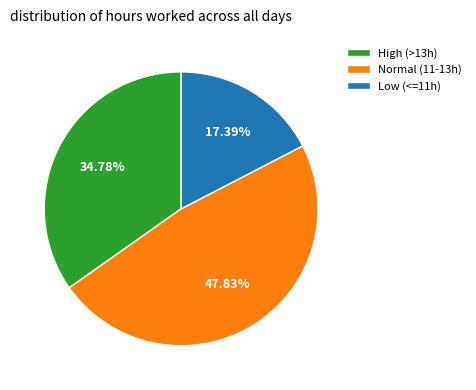

Which category has the smallest portion of the pie?

Low (<=11h)